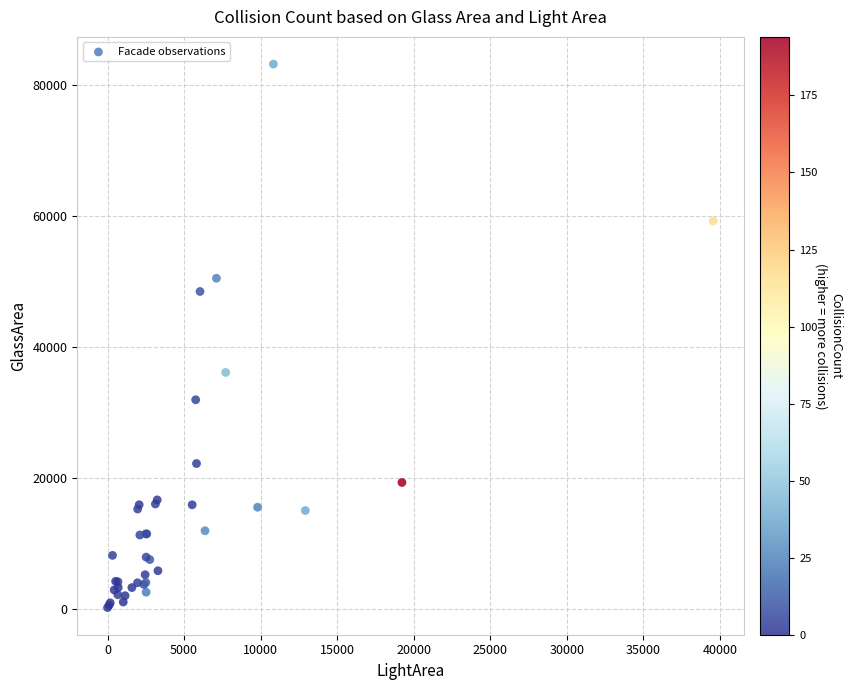

What Y value in the scatter plot is closest to 41716?

36118.6